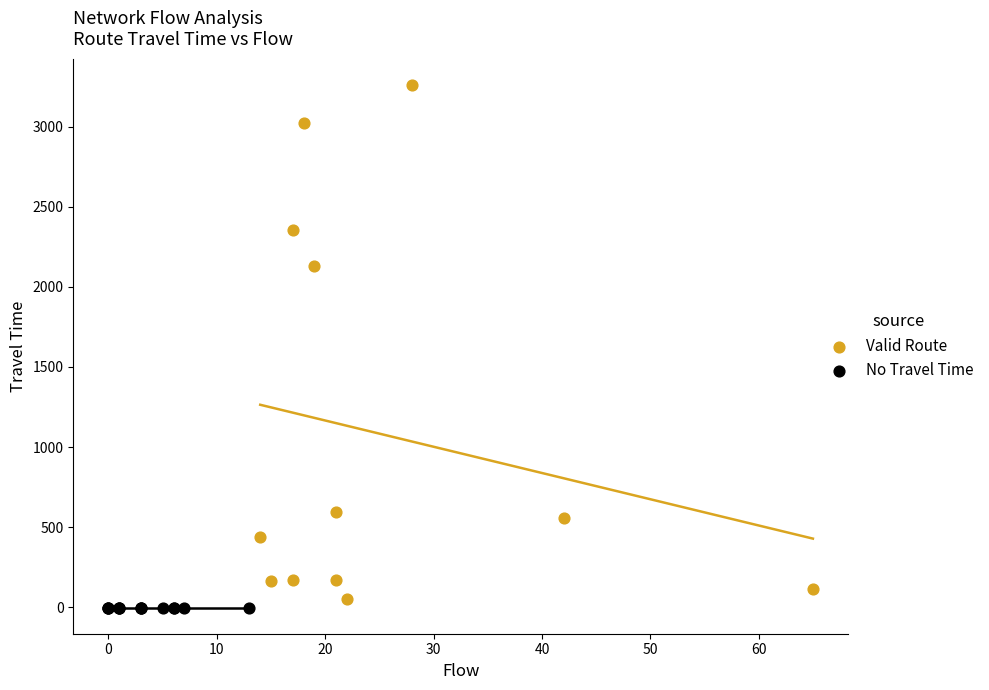

What are all the series names shown in the legend?

Valid Route, No Travel Time